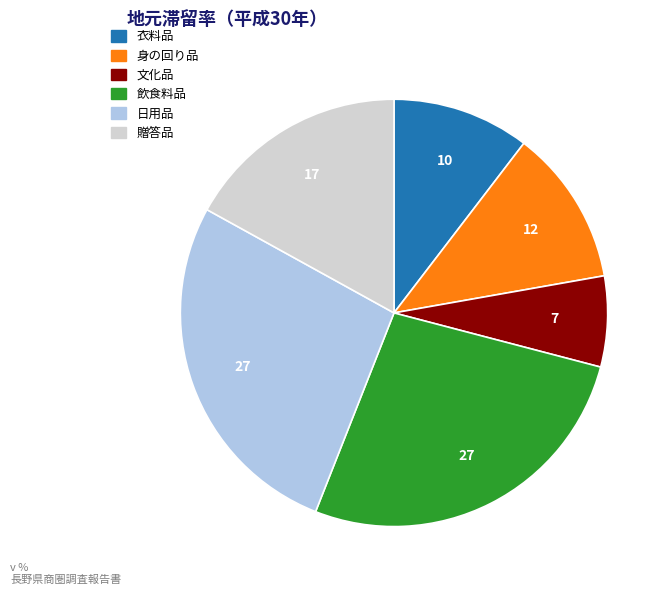

Is the sum of 身の回り品 and 贈答品 greater than half?

No